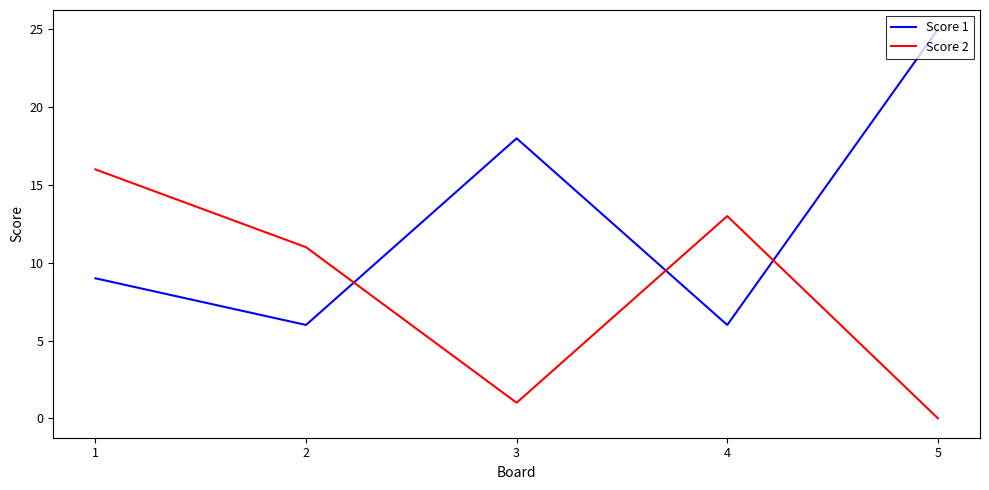

What are all the series names shown in the legend?

Score 1, Score 2